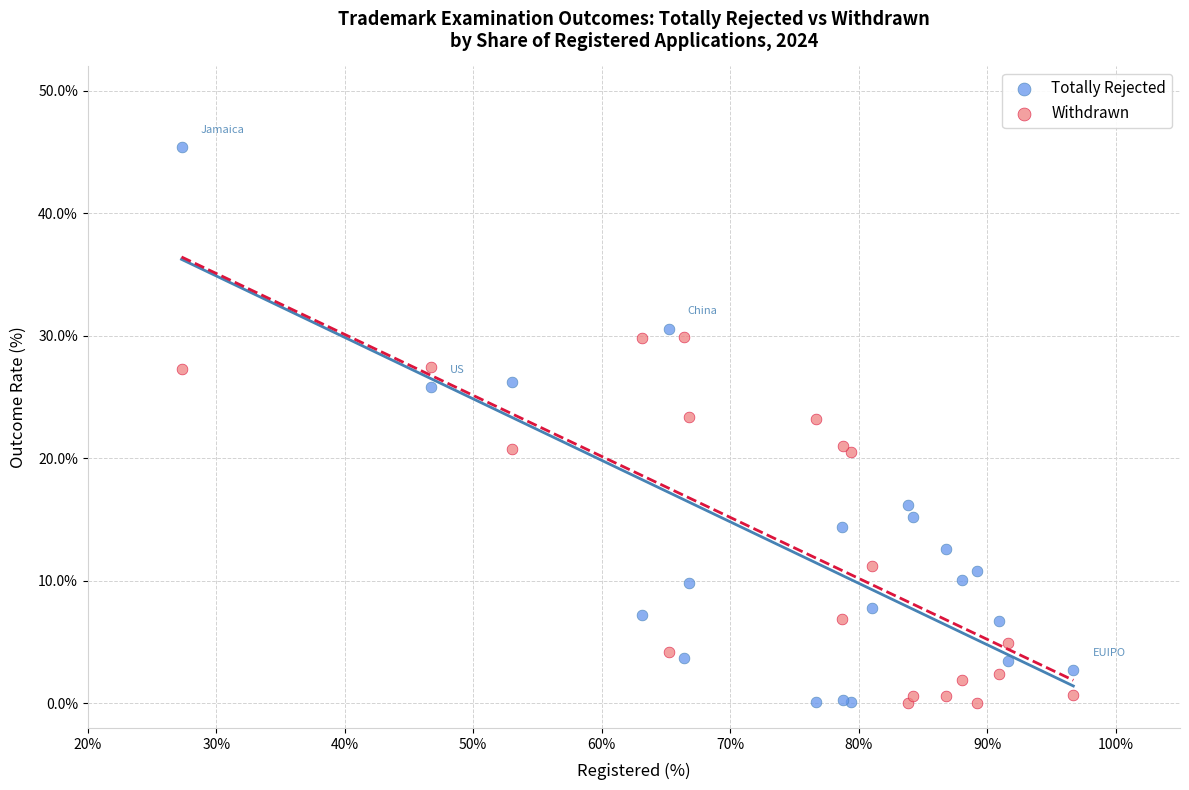

Which series reaches the maximum Y coordinate?

Totally Rejected